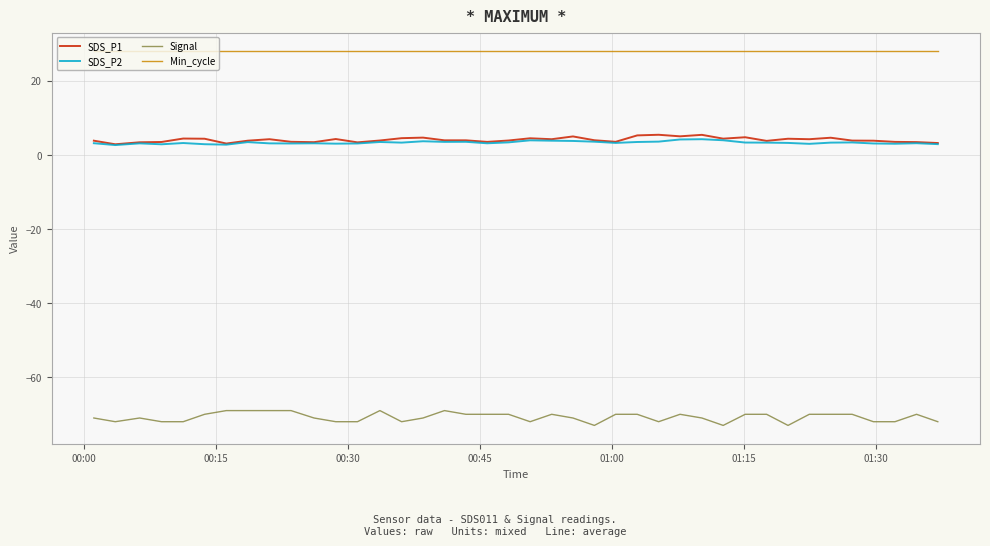

Which series has the largest total across all categories?

Min_cycle